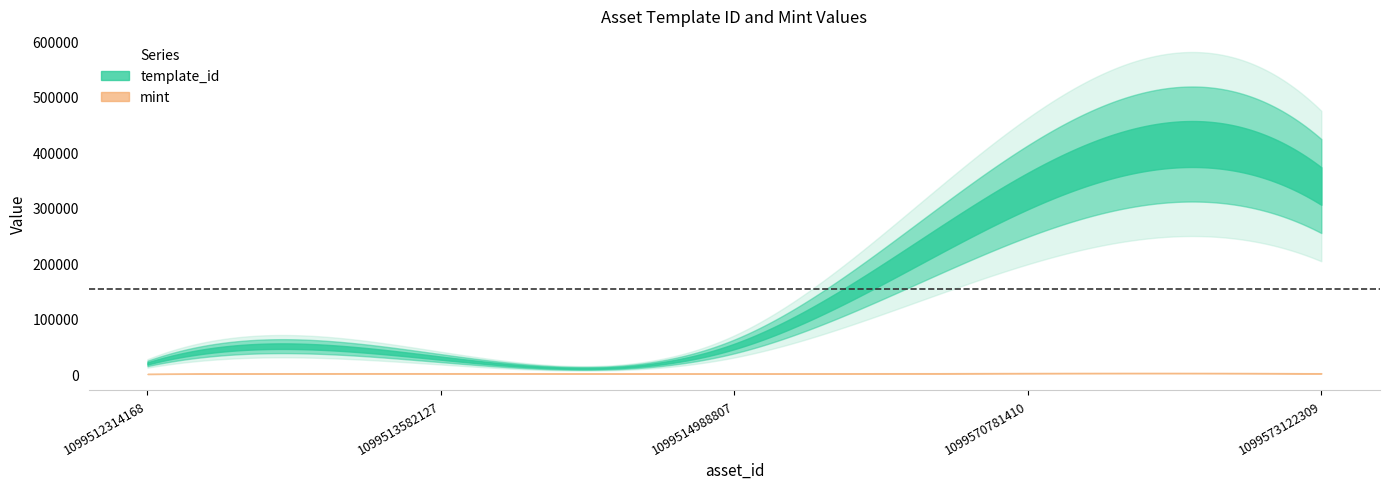

What is the lowest value of the mint series?

176